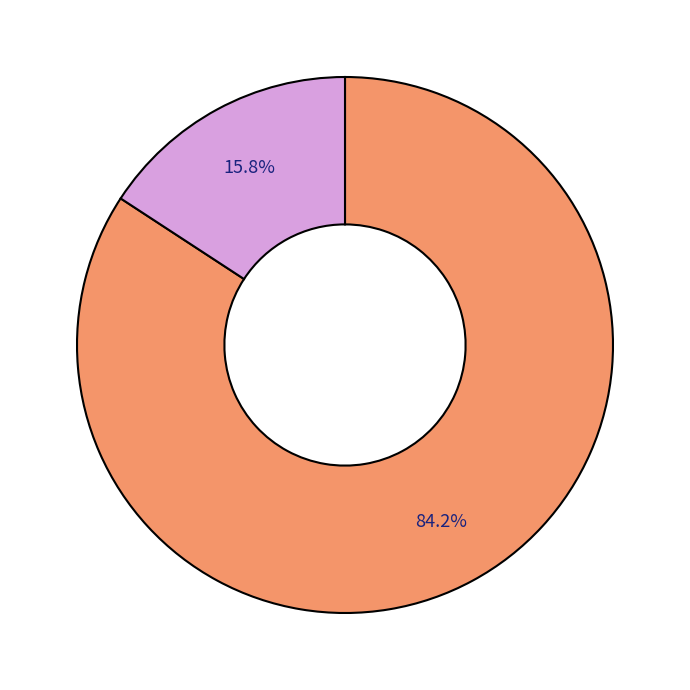

How many slices are in this pie chart?

2